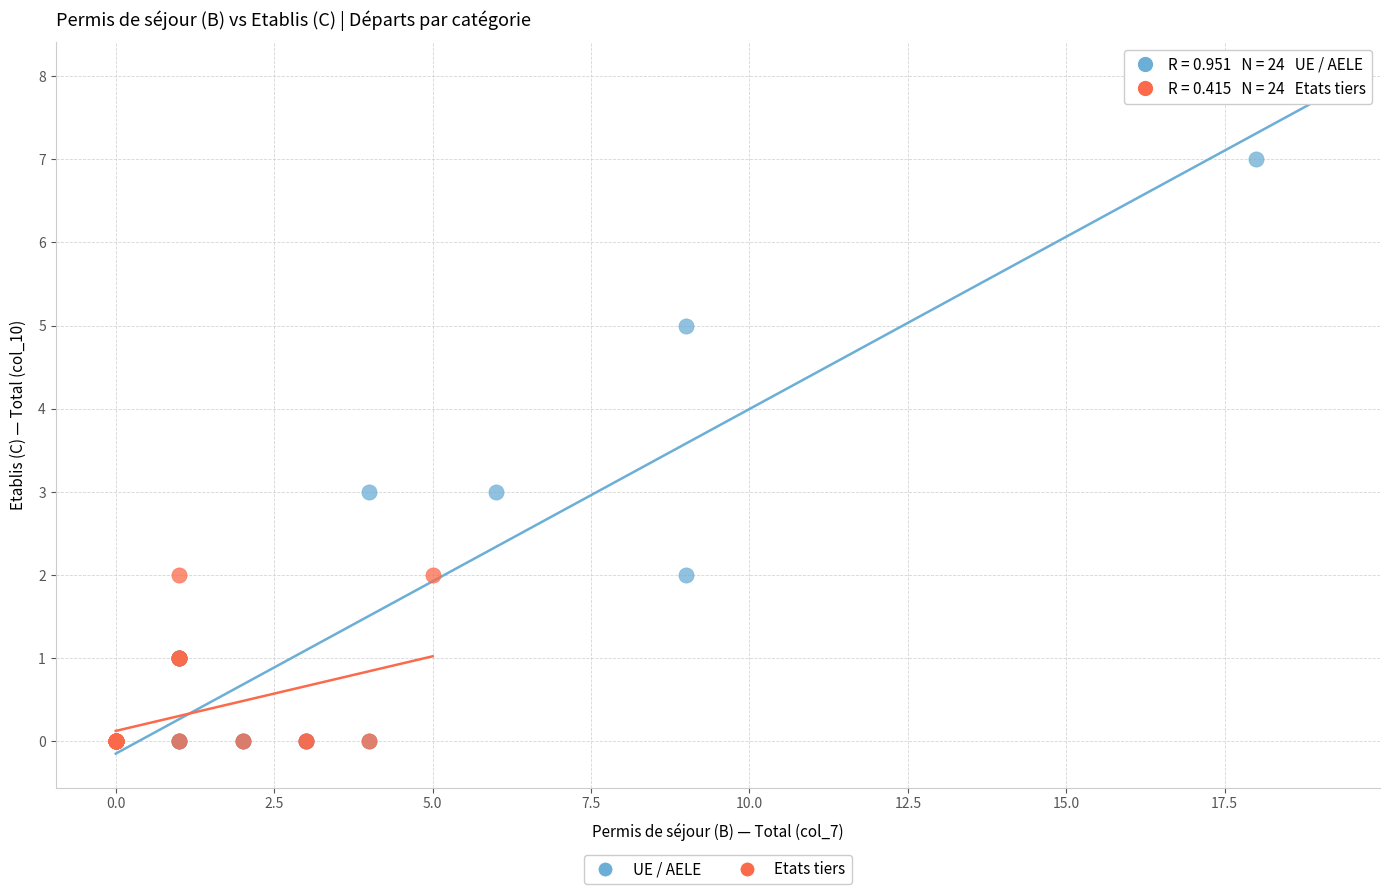

Which series has the widest spread of Y values?

UE / AELE